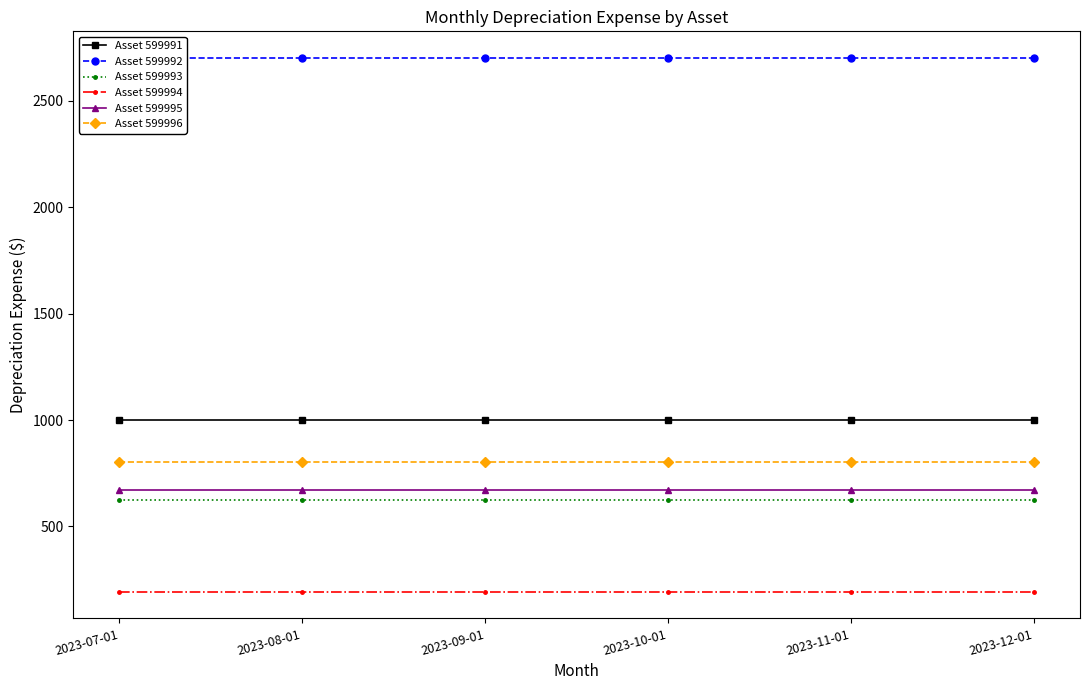

What position from the left is 2023-12-01?

6